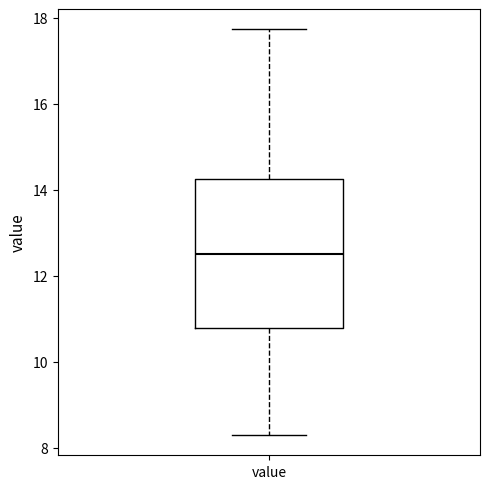

Where does the median line of the box for value sit on the y-axis? The values are not printed on the chart, so give them approximately, as read against the axis.

12.6